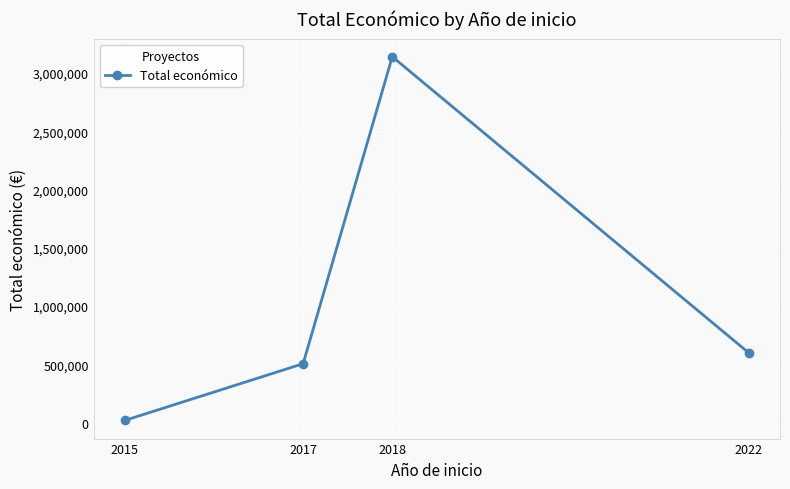

True or false: there are more than 1 points higher than both neighbors.

False